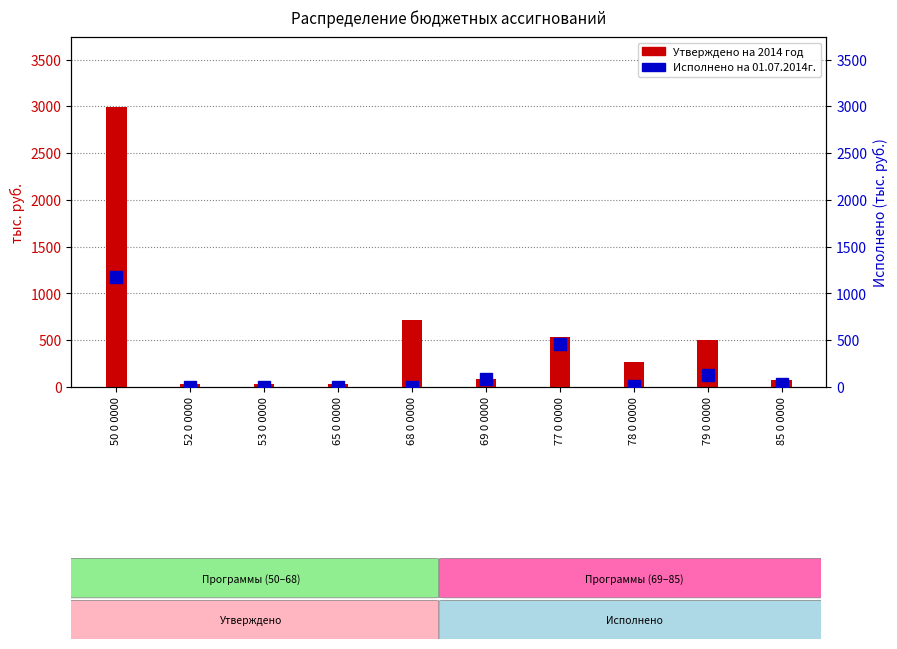

What position from the left is 79 0 0000?

9